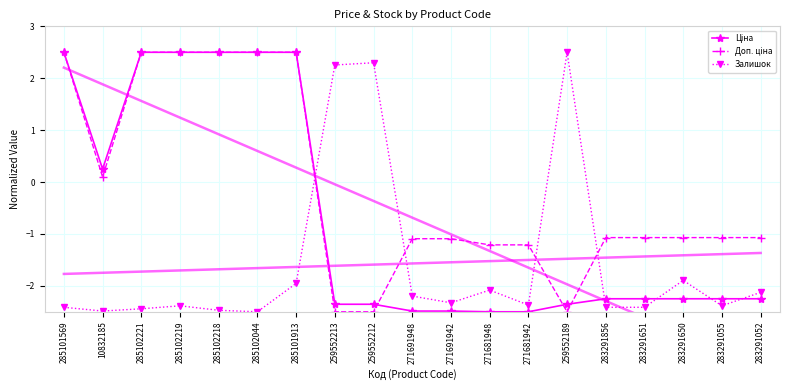

Rank the series at 285102044 from highest to lowest value.

Ціна, Доп. ціна, Залишок